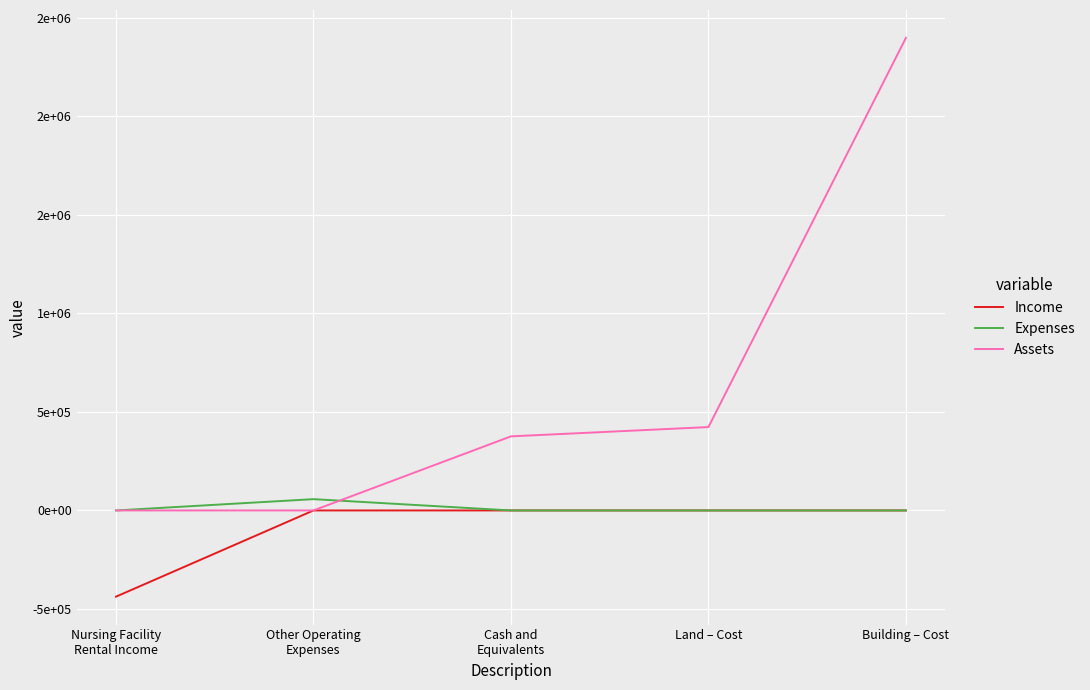

Does the chart display data point markers on the line(s)?

No